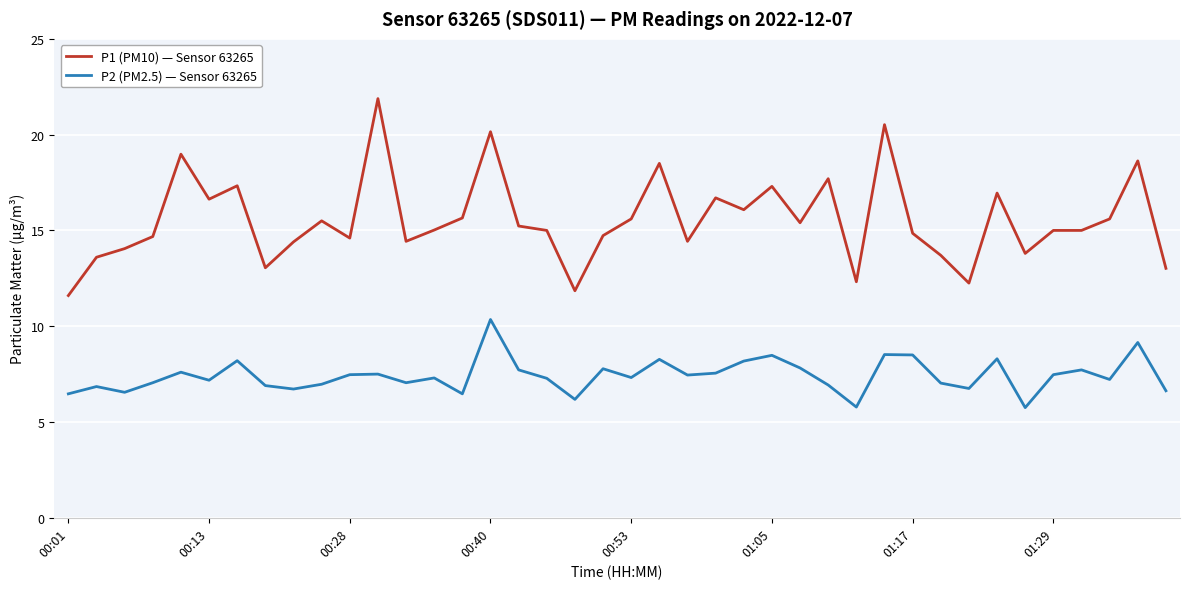

Rank the series by their maximum value, from lowest to highest.

P2 (PM2.5) — Sensor 63265, P1 (PM10) — Sensor 63265